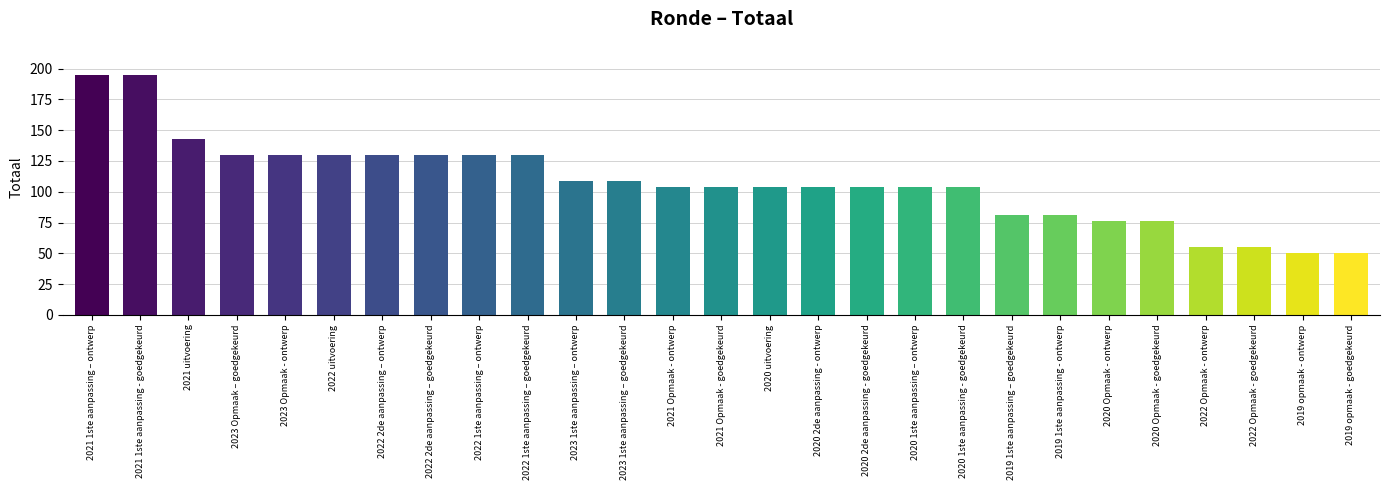

What is the minimum value shown in the chart?

50